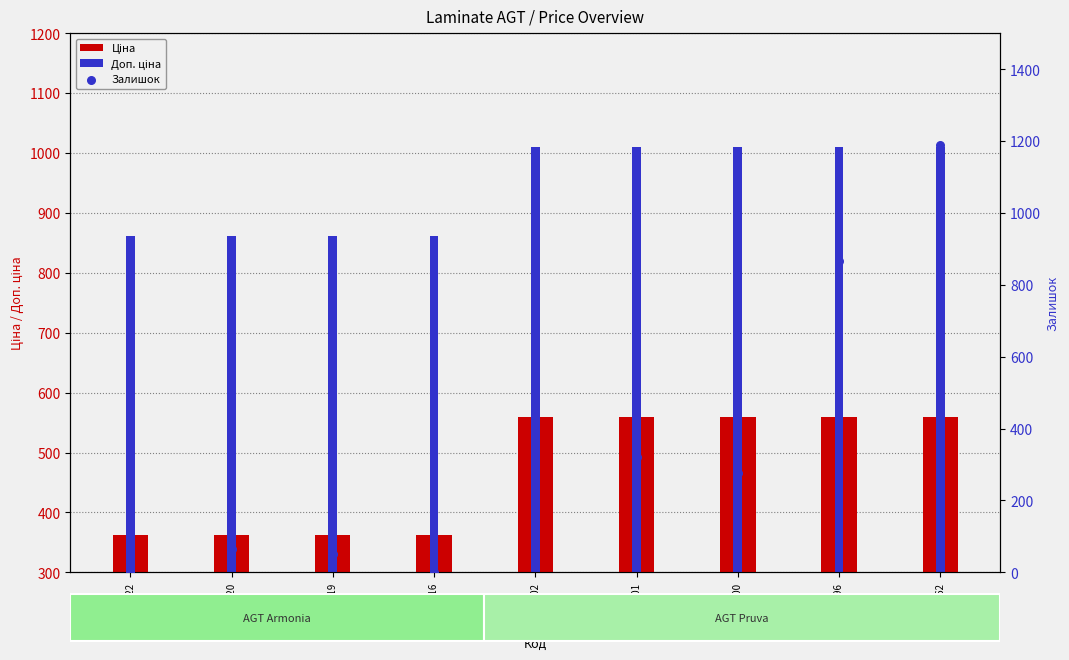

Which series has the widest spread of Y values?

Залишок